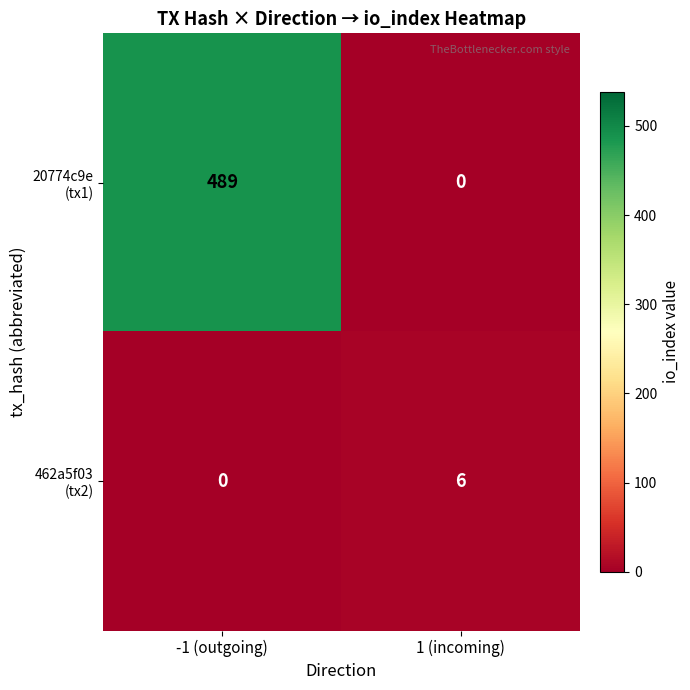

At which category is the sum across all series the highest?

-1 (outgoing)